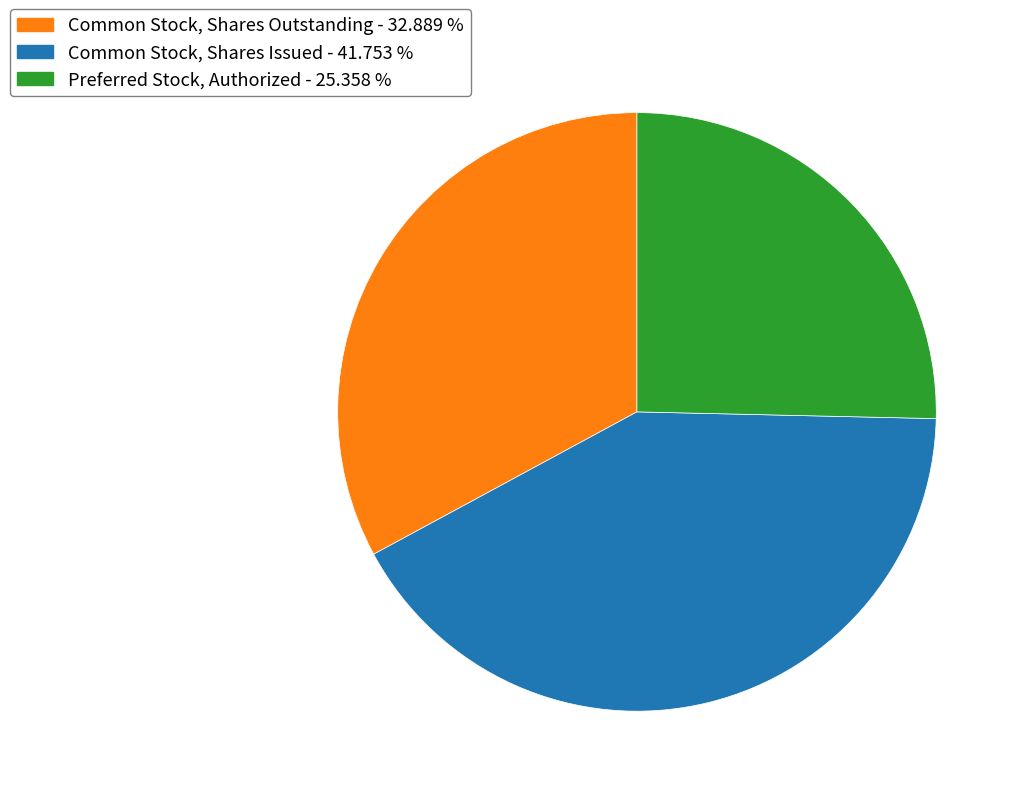

Which slice is the smallest?

Preferred Stock, Authorized